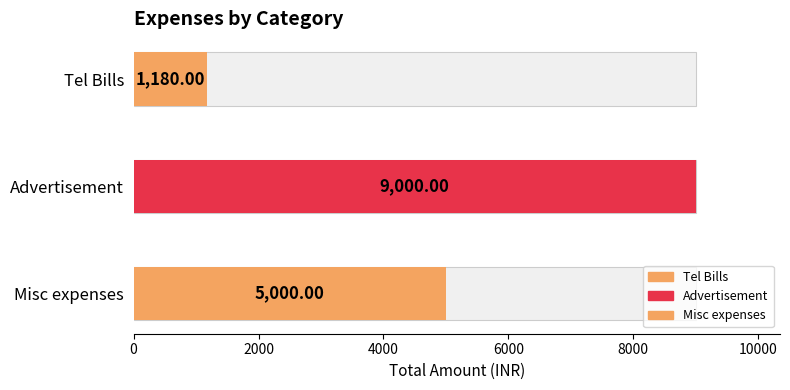

What is the label of the 1st bar from the left?

Tel Bills